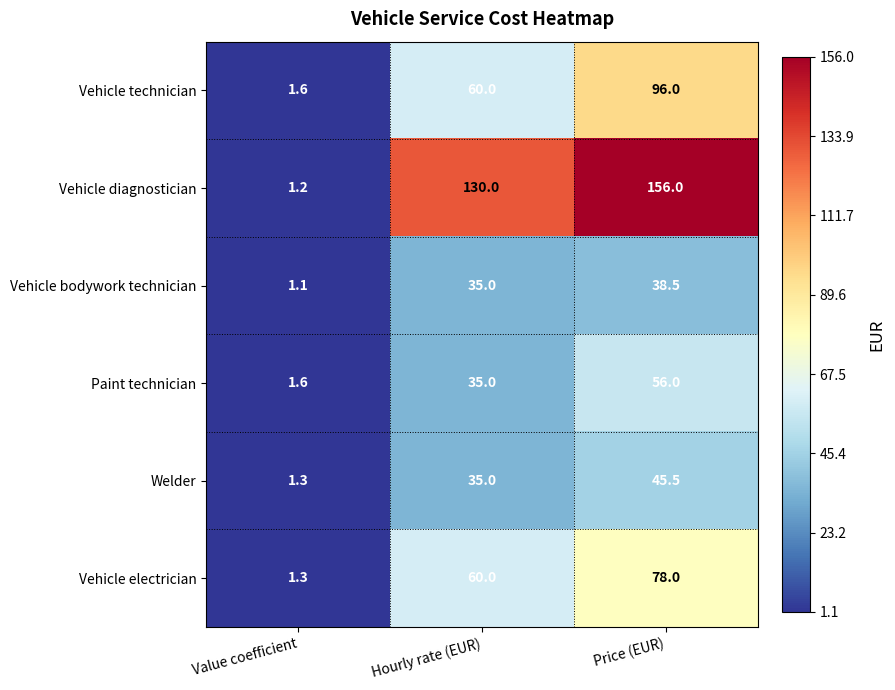

Reading left to right, what are all the values shown in this chart?

Vehicle technician: Value coefficient=1.6	Hourly rate (EUR)=60.0	Price (EUR)=96.0
Vehicle diagnostician: Value coefficient=1.2	Hourly rate (EUR)=130.0	Price (EUR)=156.0
Vehicle bodywork technician: Value coefficient=1.1	Hourly rate (EUR)=35.0	Price (EUR)=38.5
Paint technician: Value coefficient=1.6	Hourly rate (EUR)=35.0	Price (EUR)=56.0
Welder: Value coefficient=1.3	Hourly rate (EUR)=35.0	Price (EUR)=45.5
Vehicle electrician: Value coefficient=1.3	Hourly rate (EUR)=60.0	Price (EUR)=78.0